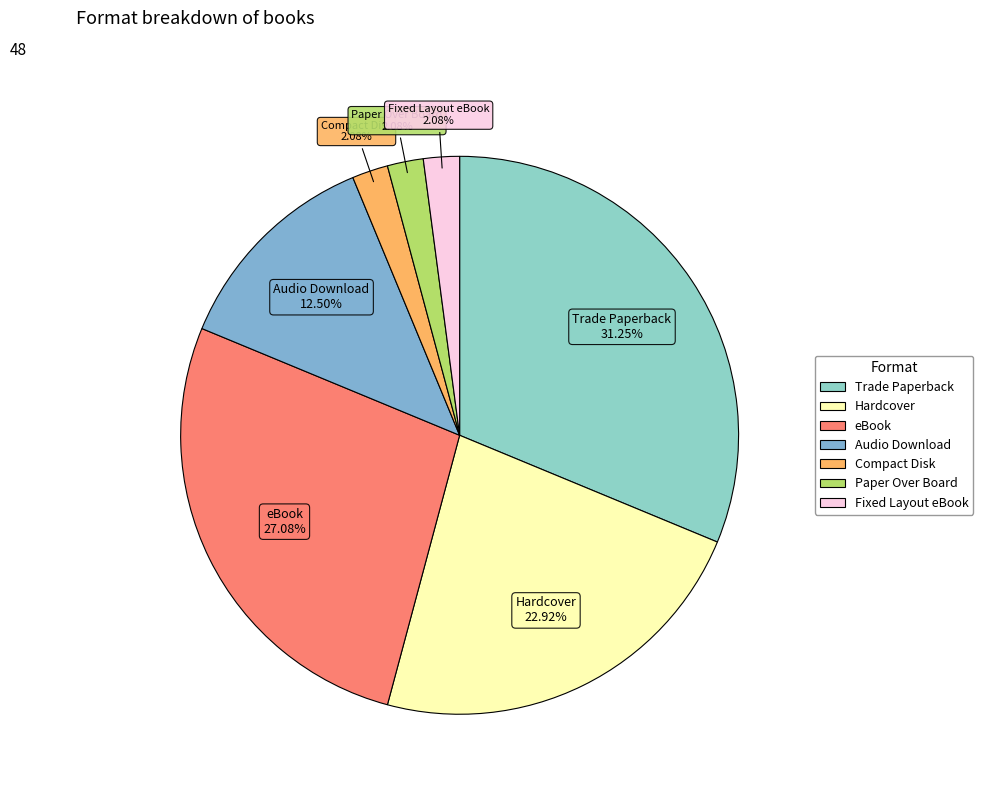

Is the sum of Hardcover and Trade Paperback greater than half?

Yes